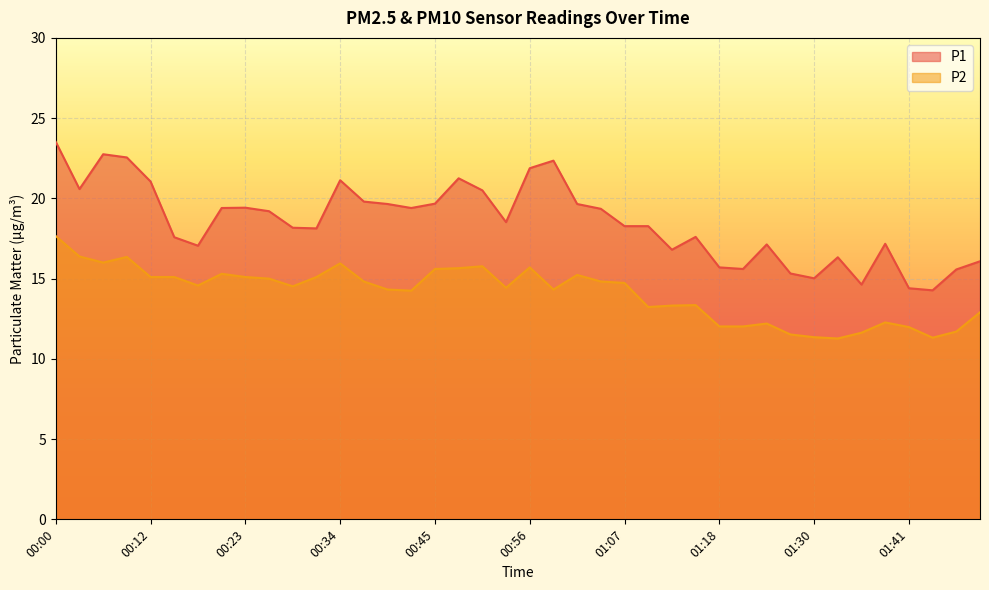

How many values in the P2 series are below 14?

15